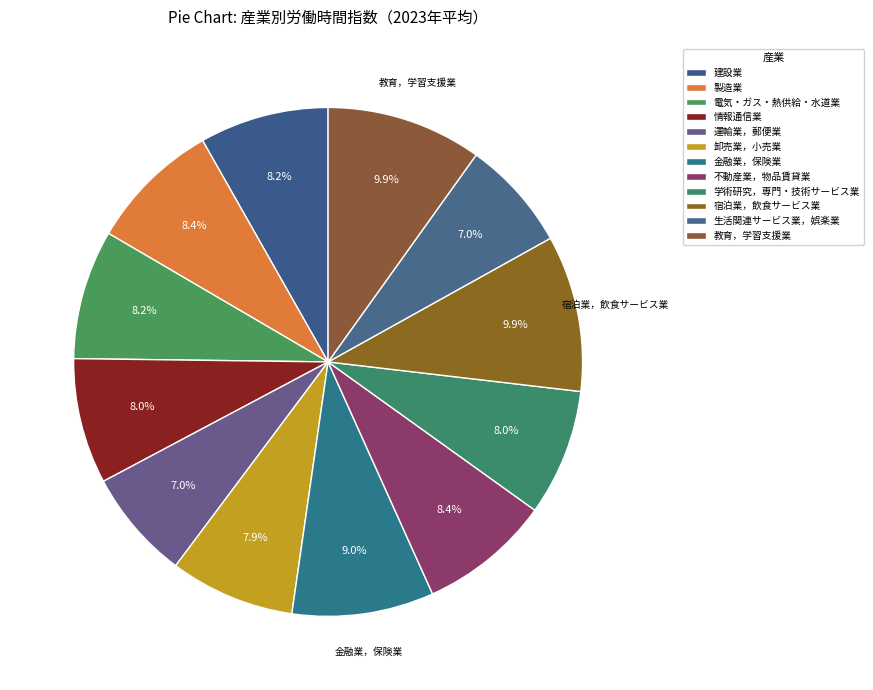

What is the ratio of the value at 教育，学習支援業 to the value at 学術研究，専門・技術サービス業?

1.2